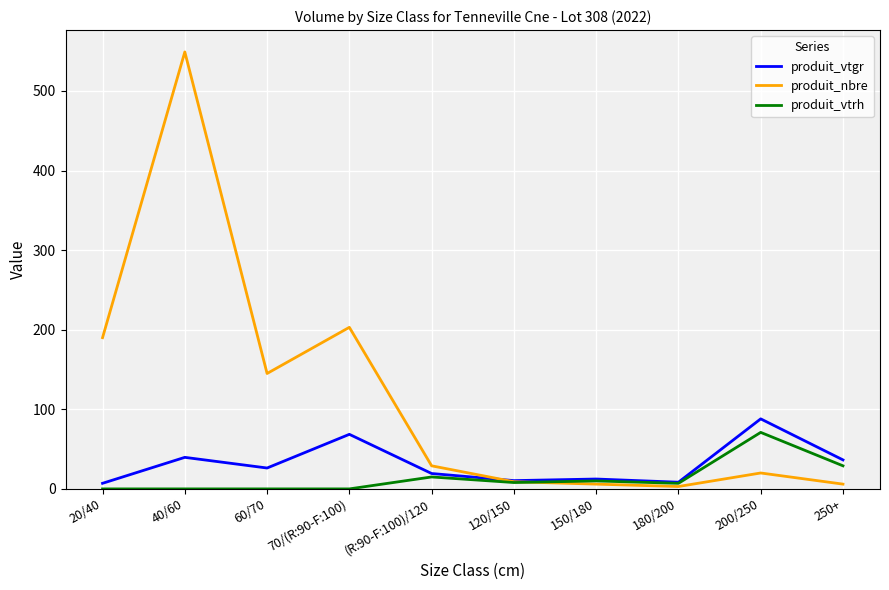

What is the greatest value displayed?

549.0